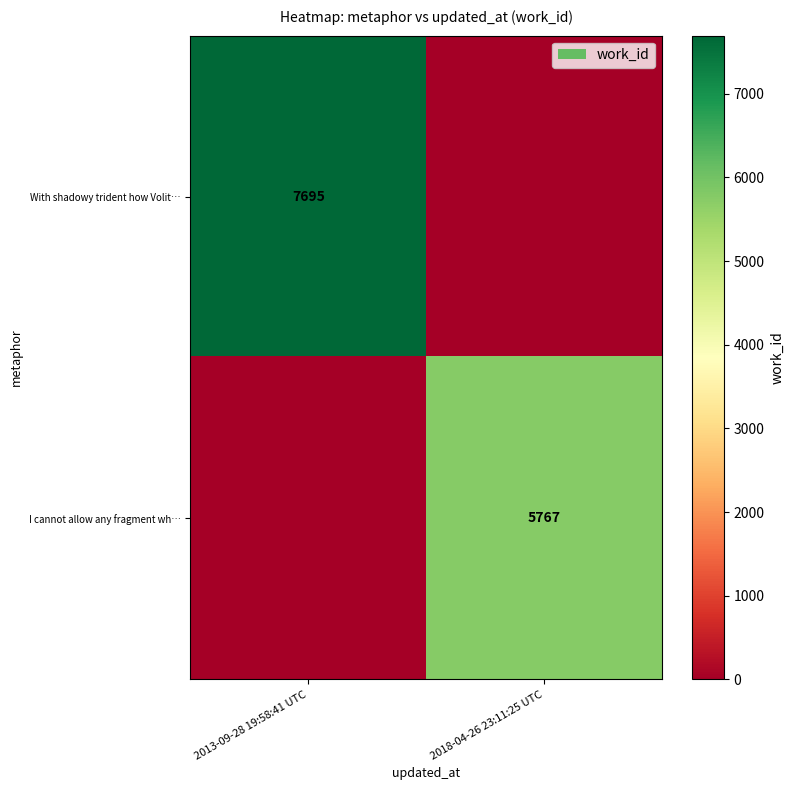

The value of With shadowy trident how Volit… at 2013-09-28 19:58:41 UTC is 7695. True or false?

True